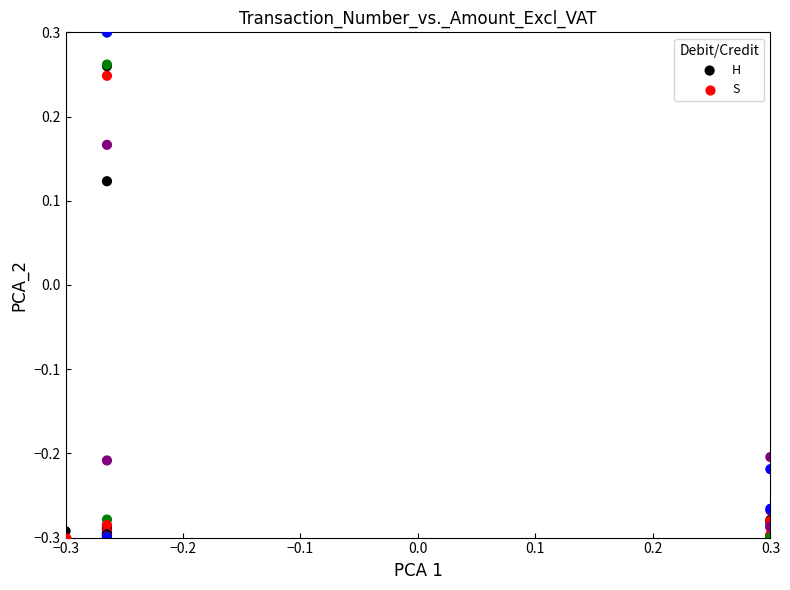

What are all the series names shown in the legend?

H, S